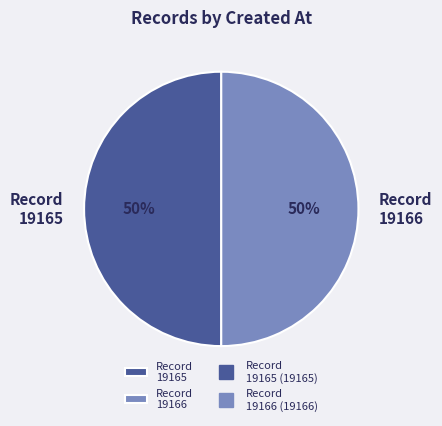

To the nearest percent, what is the average slice percentage?

50%